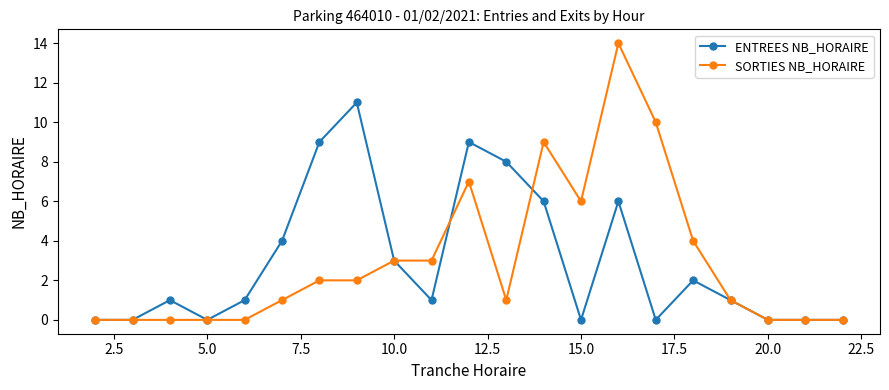

How many lines are shown in the chart?

2